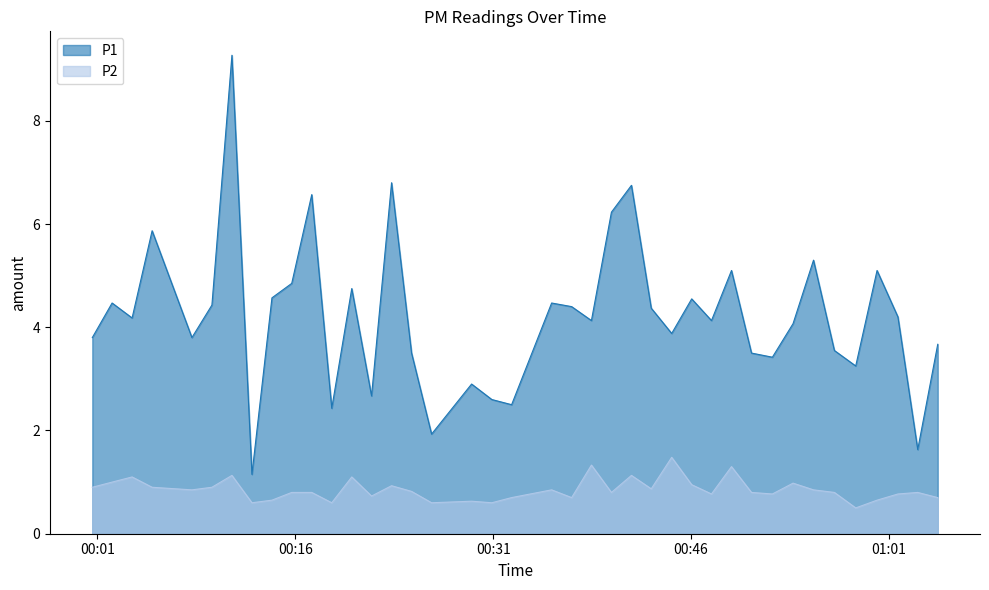

Which series changed the most between 2023-04-01T00:29:22 and 2023-04-01T00:44:32?

P1